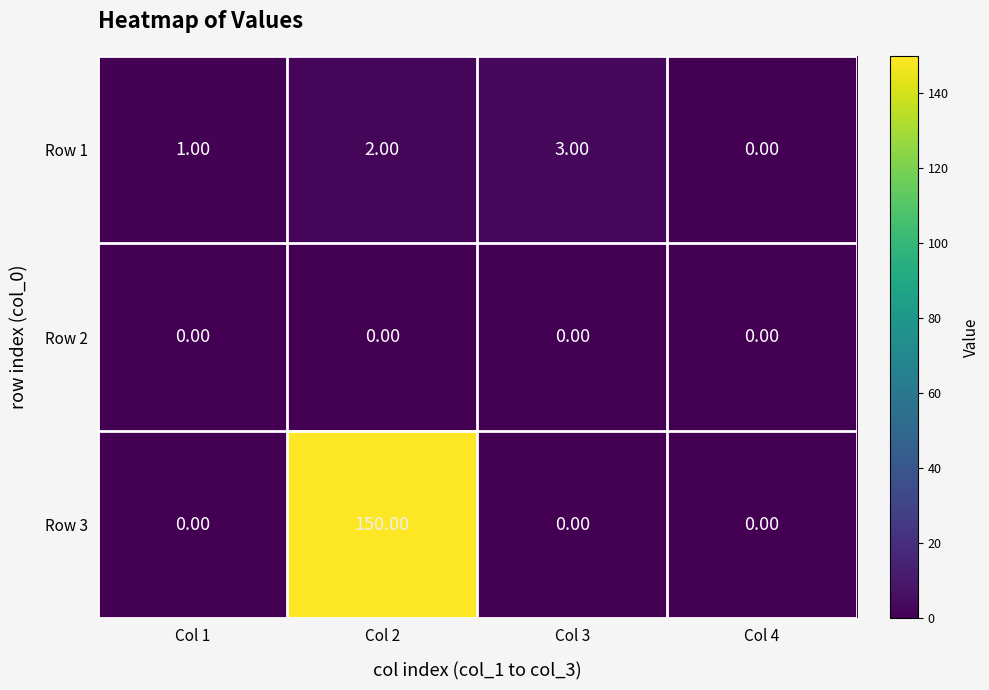

Which series has the largest range (max minus min)?

Row 3